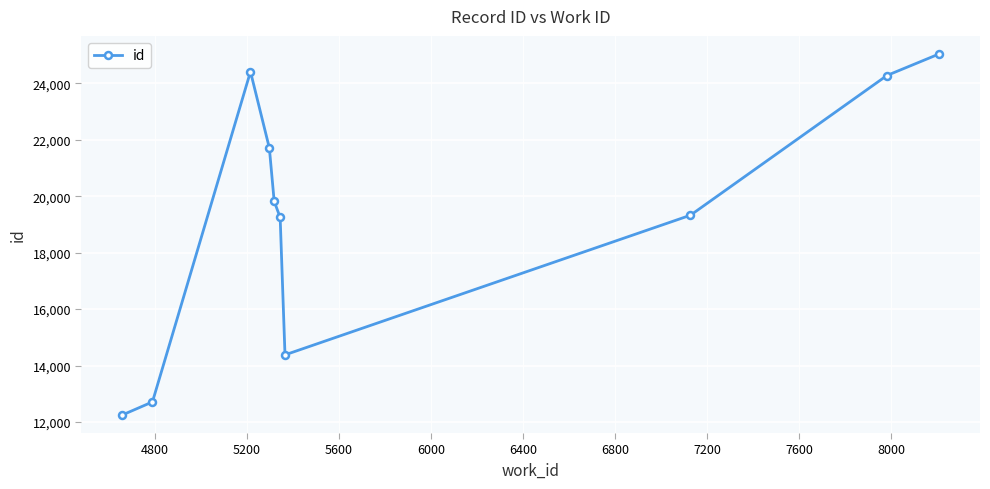

Does the chart have visible grid lines?

Yes